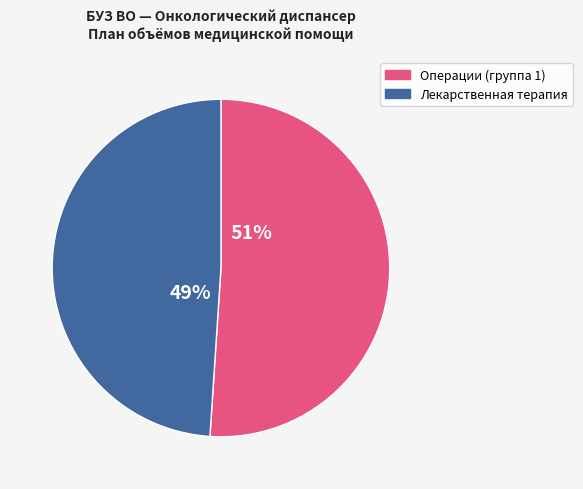

Is there any slice that represents more than half of the pie?

Yes